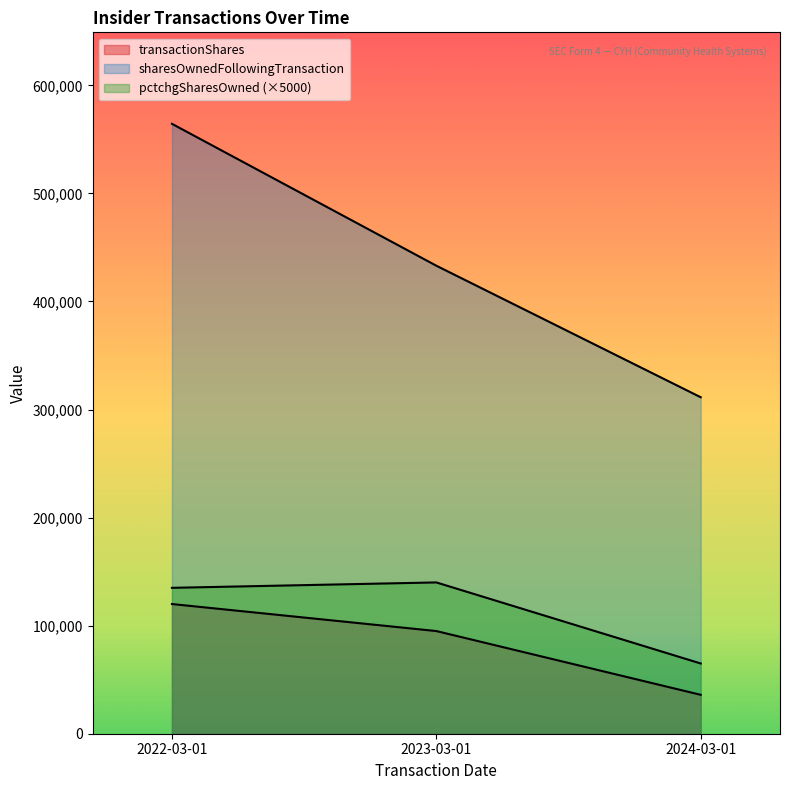

What is the difference between the sharesOwnedFollowingTransaction values at 2022-03-01 and 2023-03-01?

131299